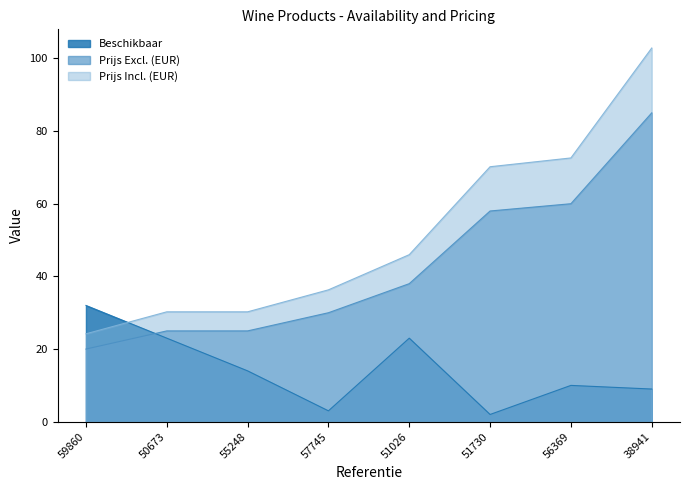

True or false: Prijs Incl. (EUR) has more than 1 interior local peaks.

False